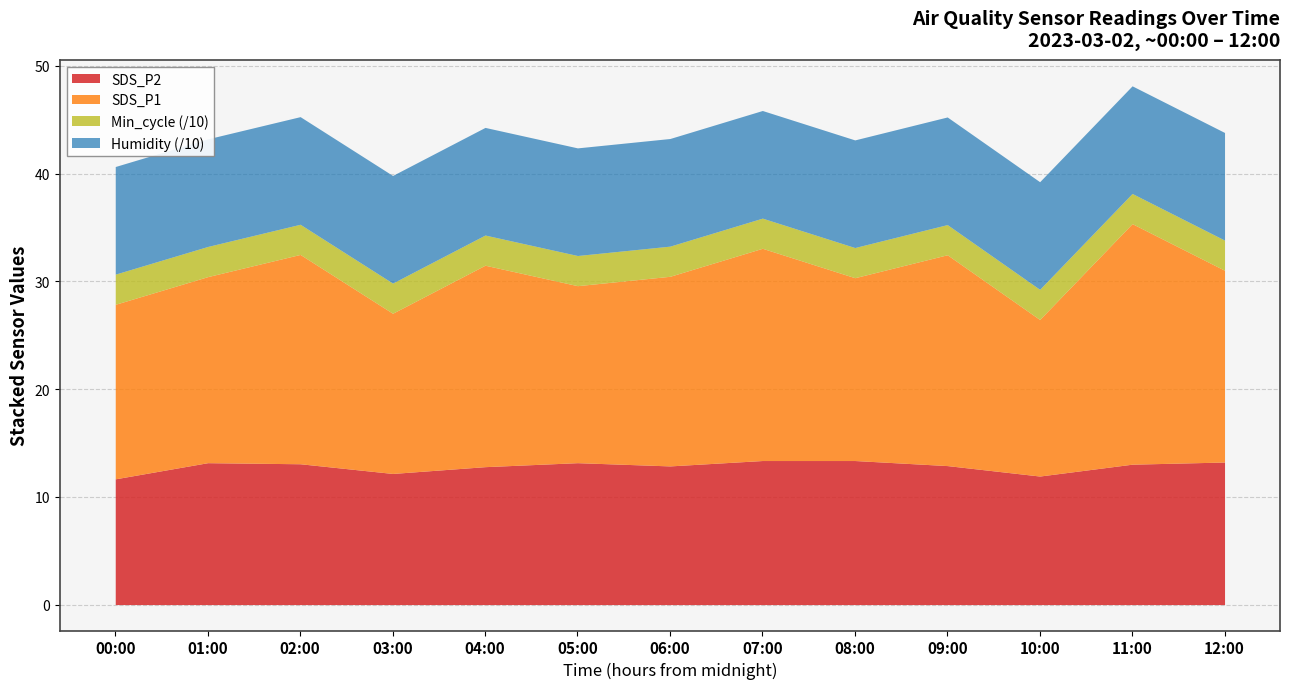

Read the Min_cycle value at 02:00.

28.0